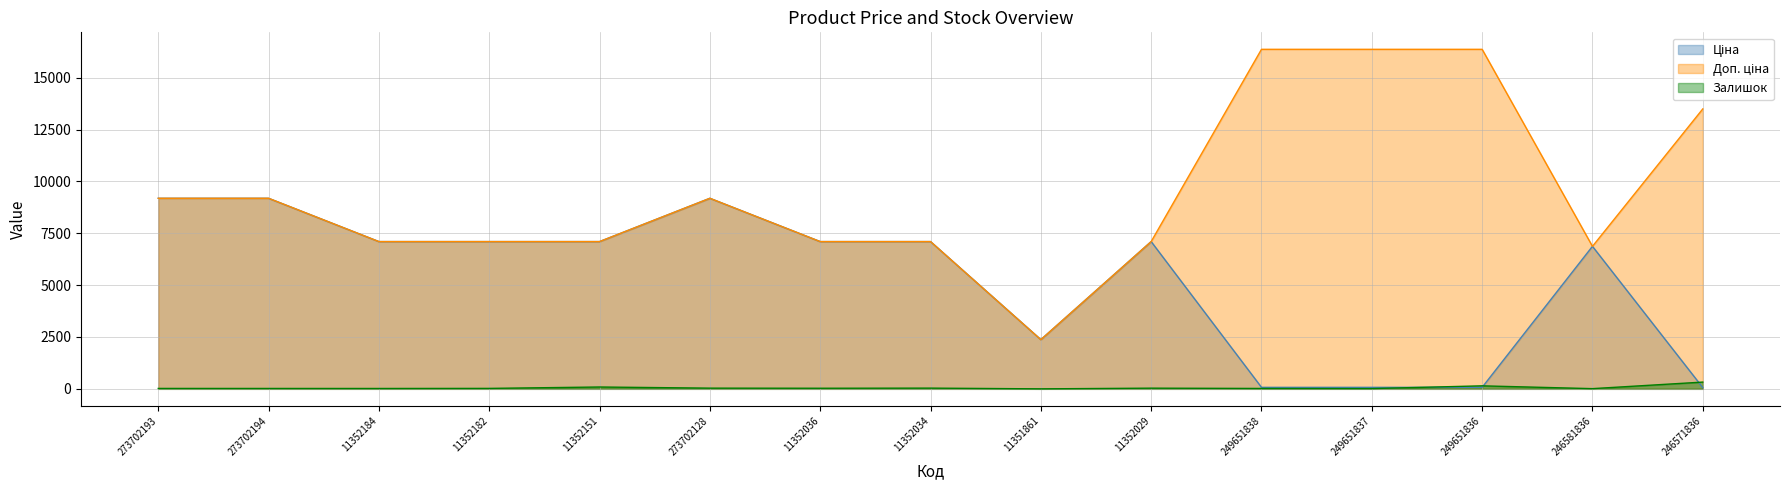

What is the difference between the maximum and minimum values in the Ціна series?

9125.9